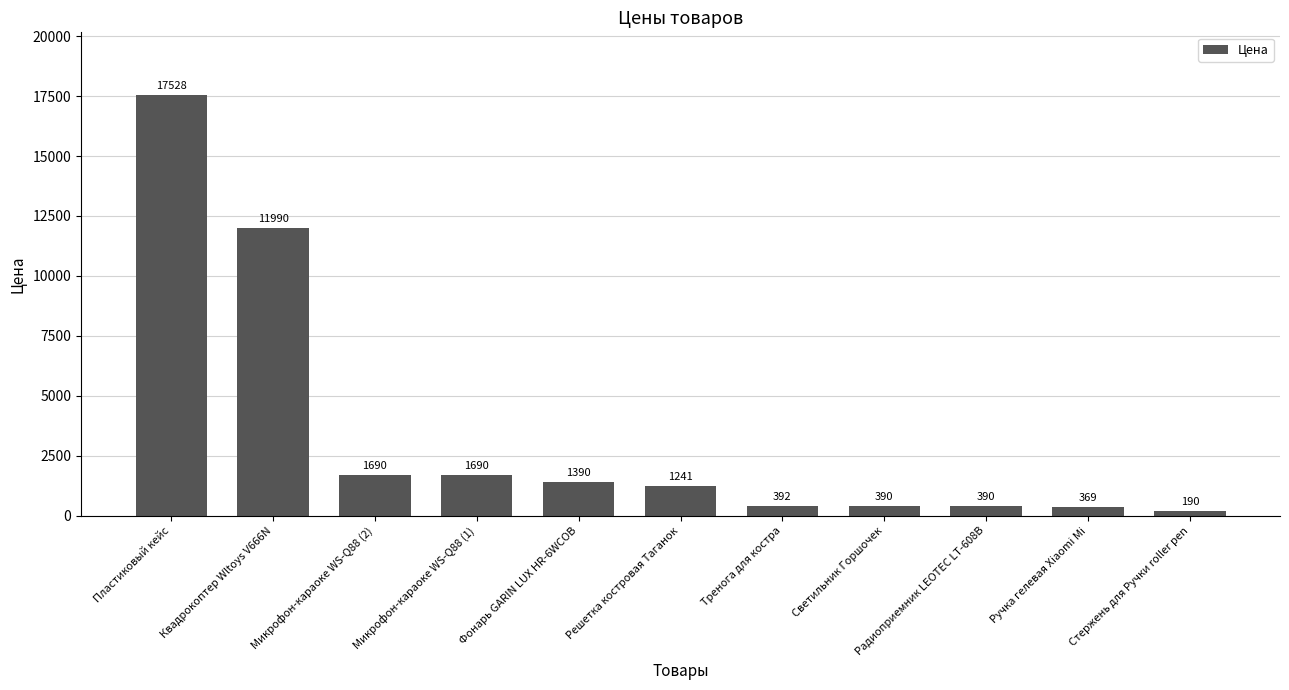

What is the difference between the maximum and minimum values?

17338